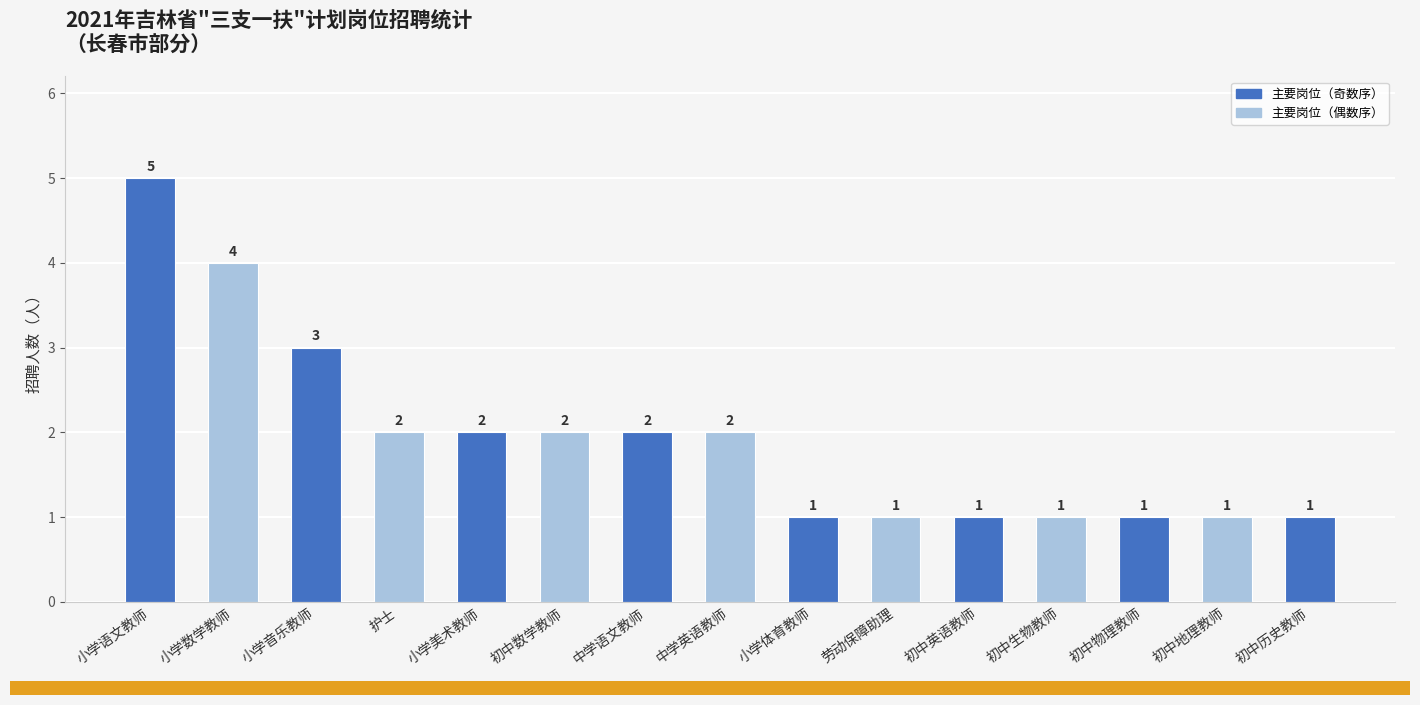

What is the smallest value displayed?

1